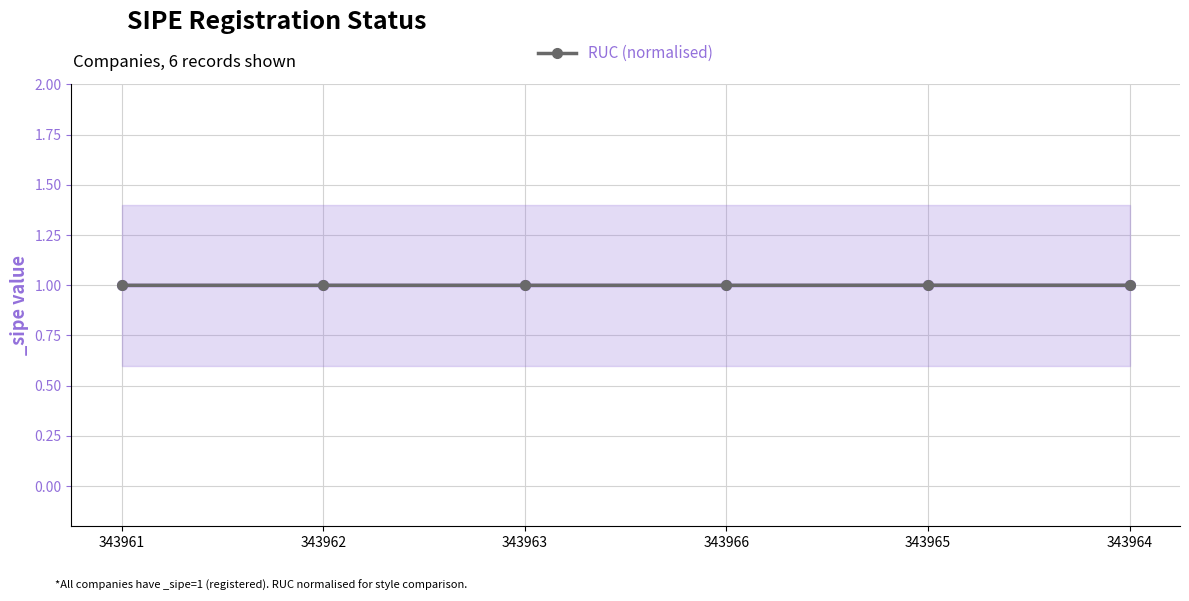

What is the label of the 5th point from the left?

343965